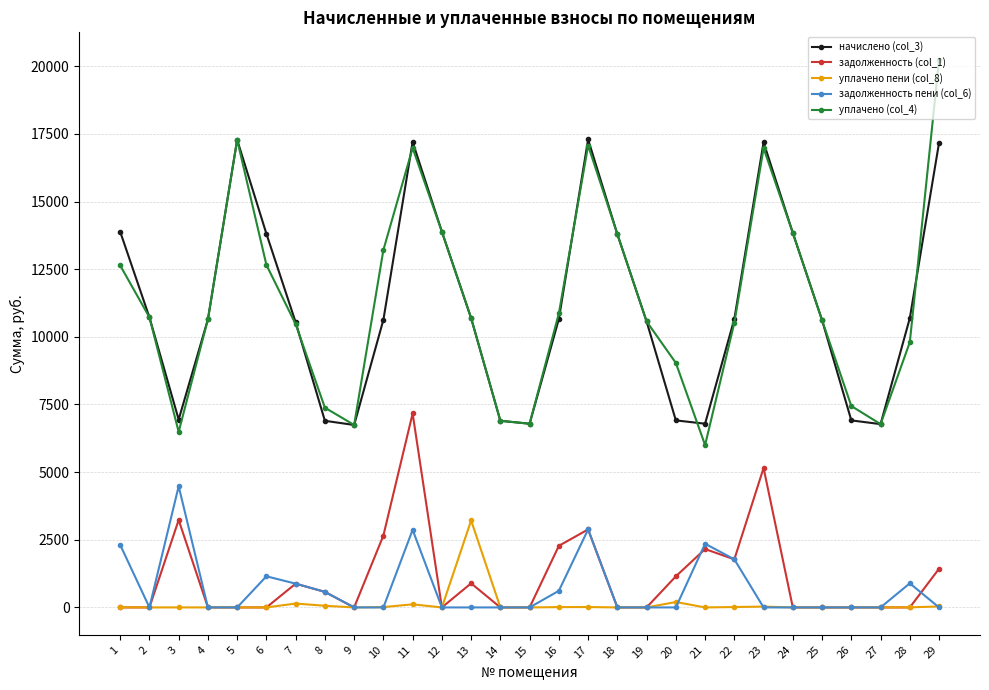

Where is the first local maximum for начислено (col_3)?

5